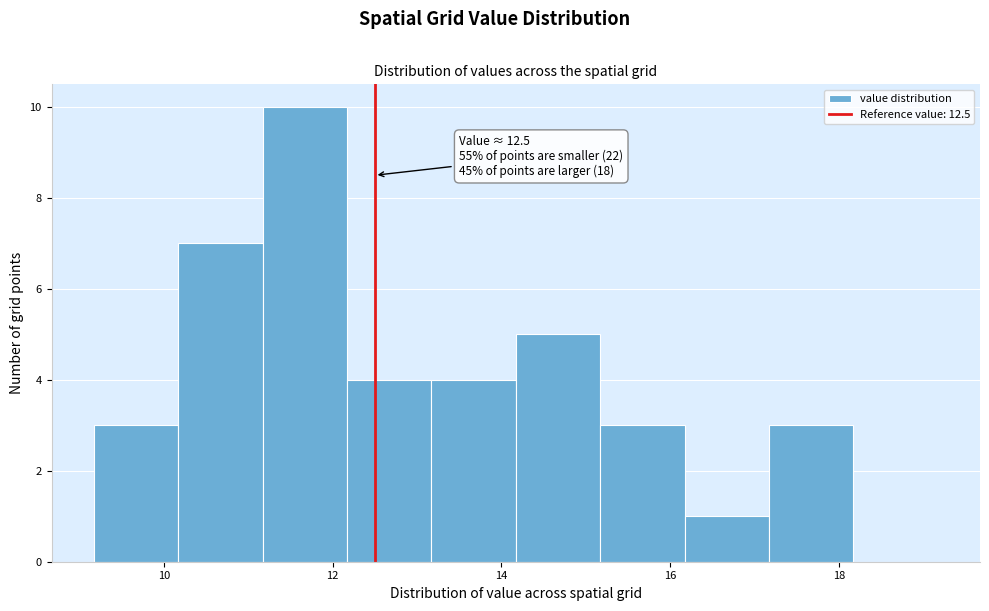

Over which range of the x-axis is the bar tallest?

11.2 to 12.2